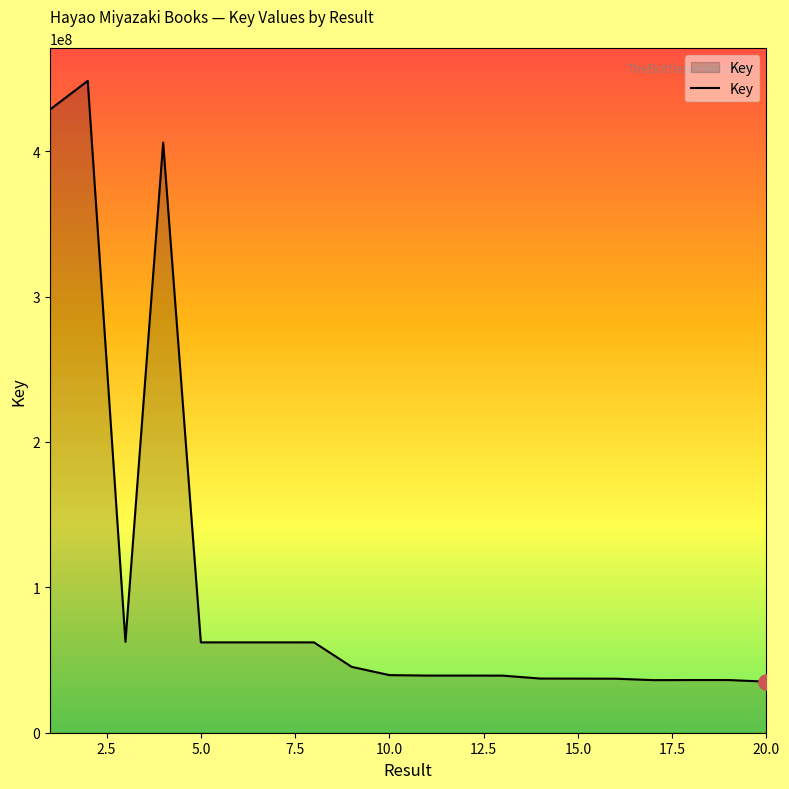

What is the minimum value shown in the chart?

35117664